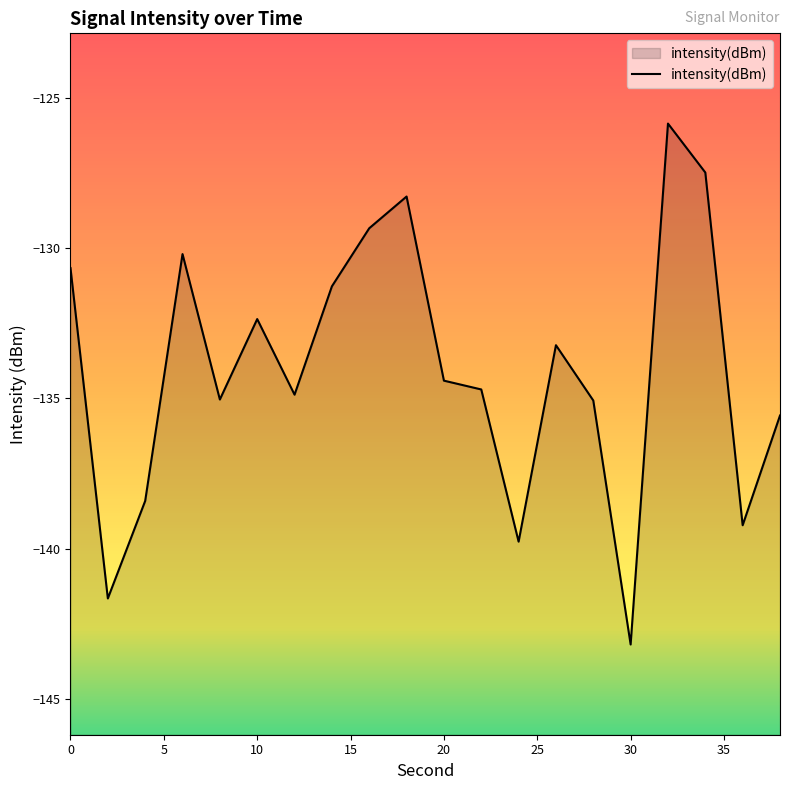

Which label corresponds to the smallest value in the chart?

30